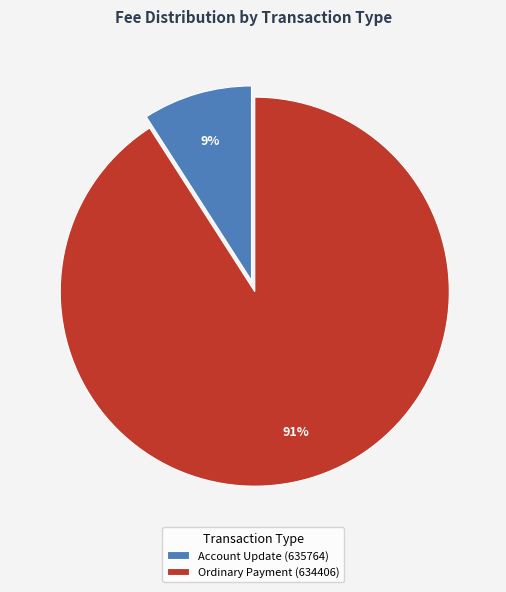

To the nearest percent, what is the difference between the largest and smallest slice percentages?

82%